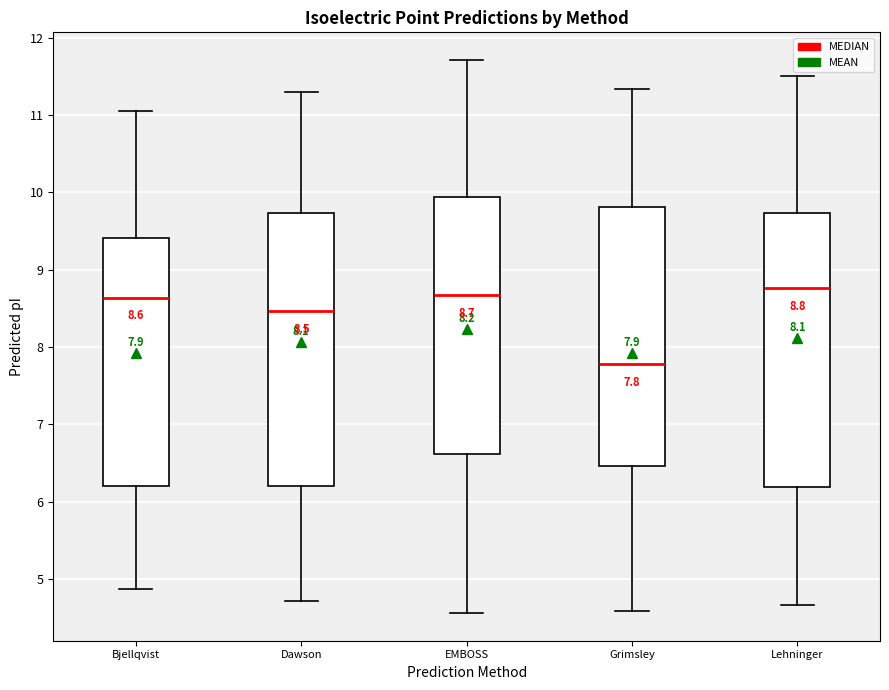

Which box's median line is the lowest?

Grimsley